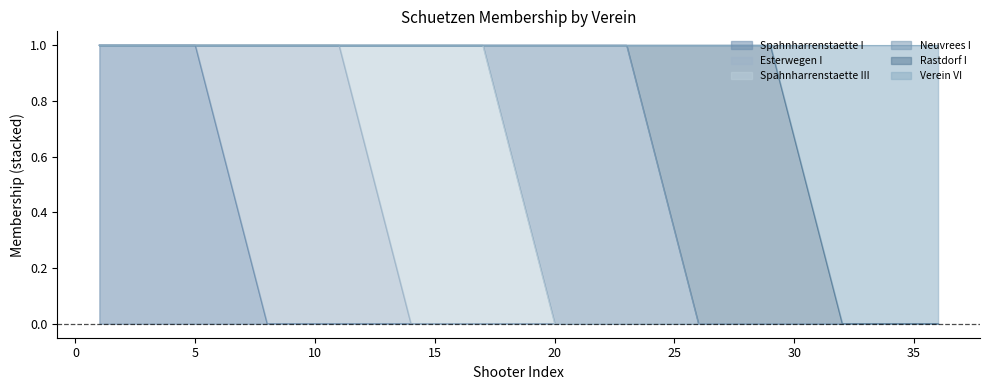

What is the maximum value shown in the chart?

1